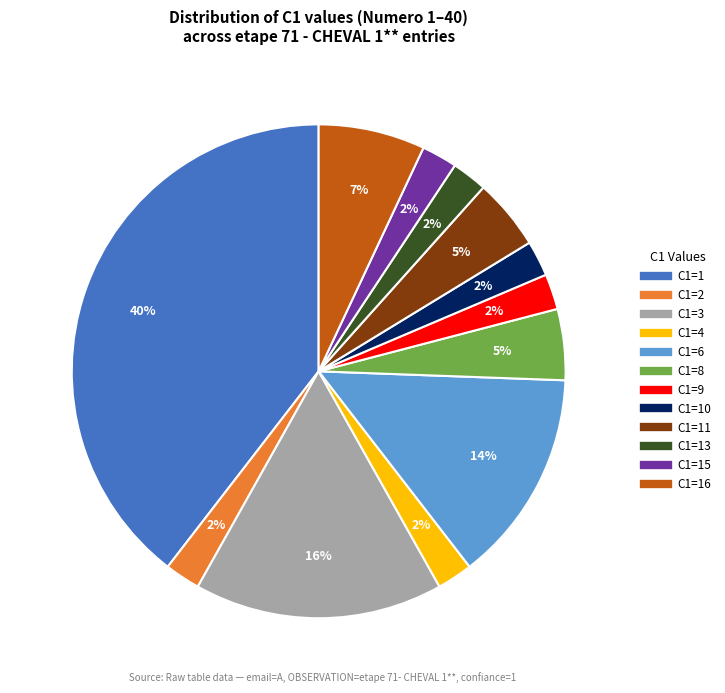

How many slices are in this pie chart?

12